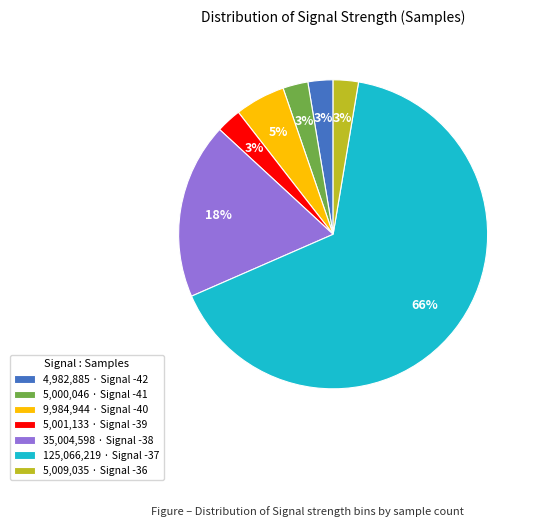

Does any single category account for the majority?

Yes